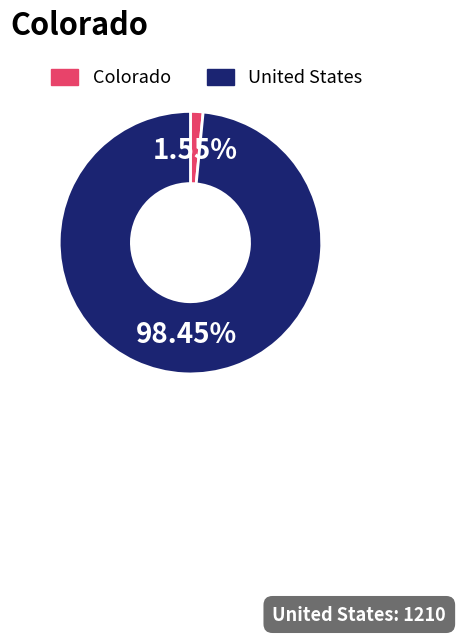

Count the number of slices in the pie.

2